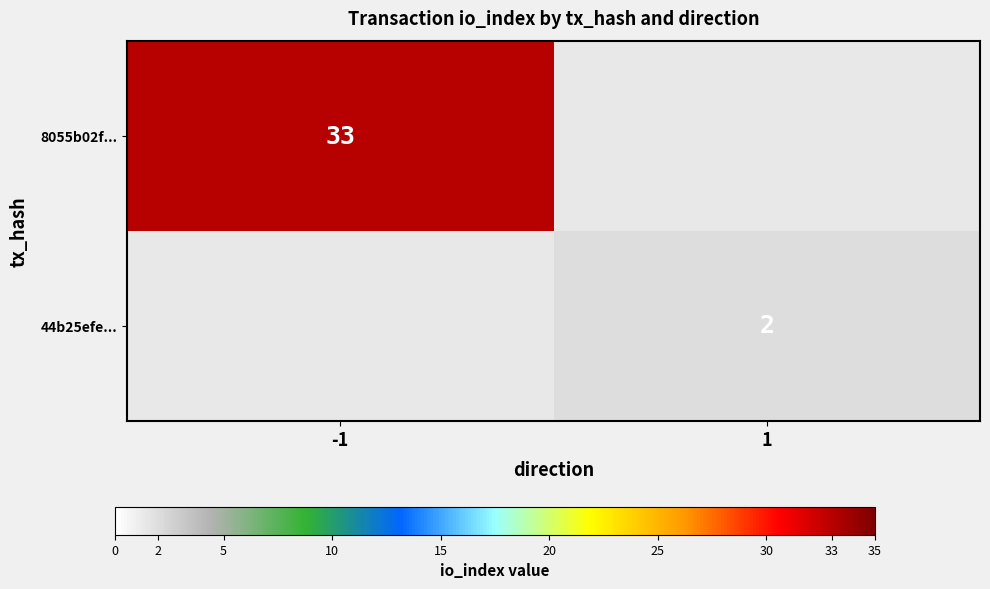

At which category is the sum across all series the highest?

-1